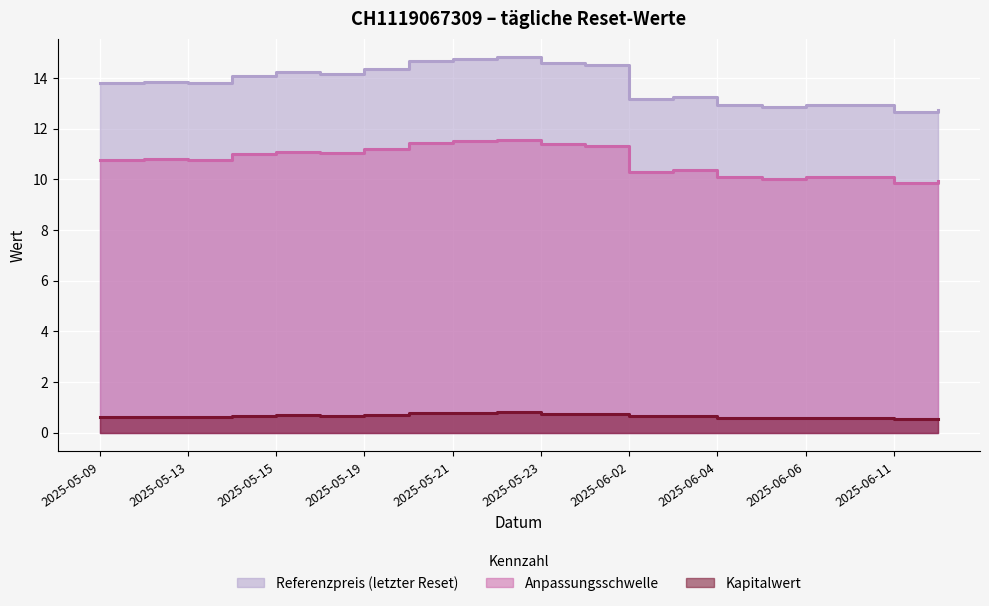

At how many categories does at least one series exceed 5?

20